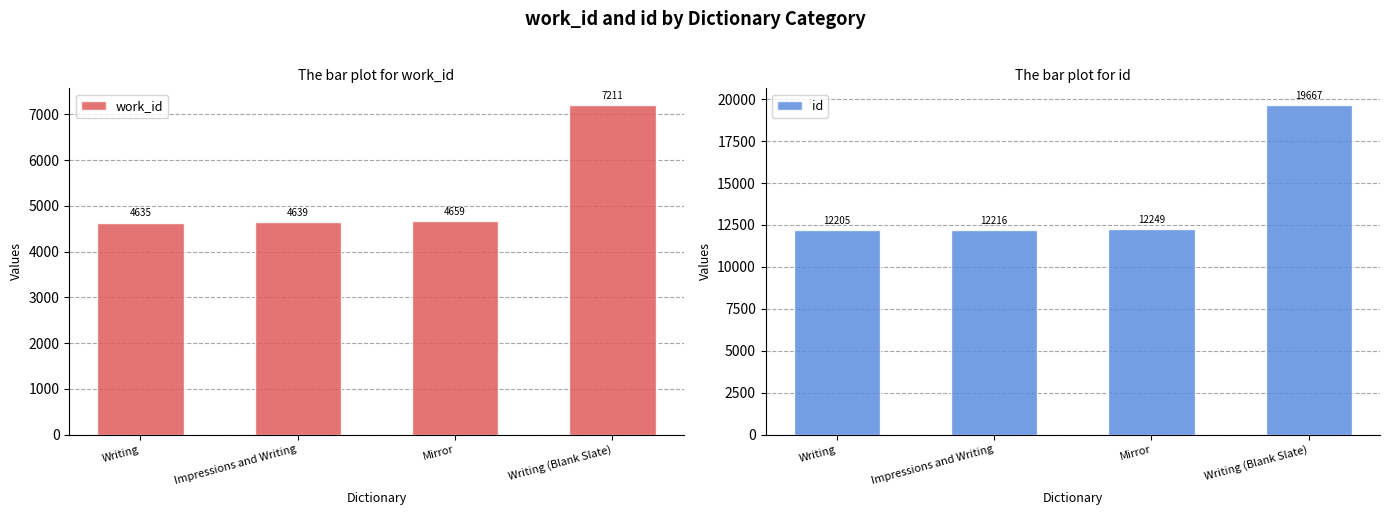

What is the label of the 2nd bar from the left?

Impressions and Writing